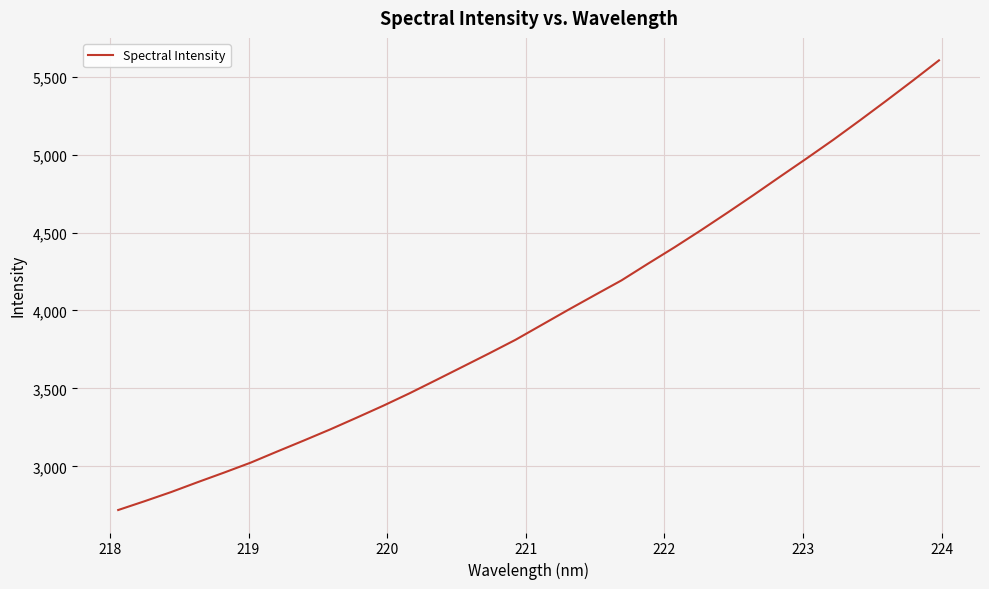

How many categories are shown in the chart?

32